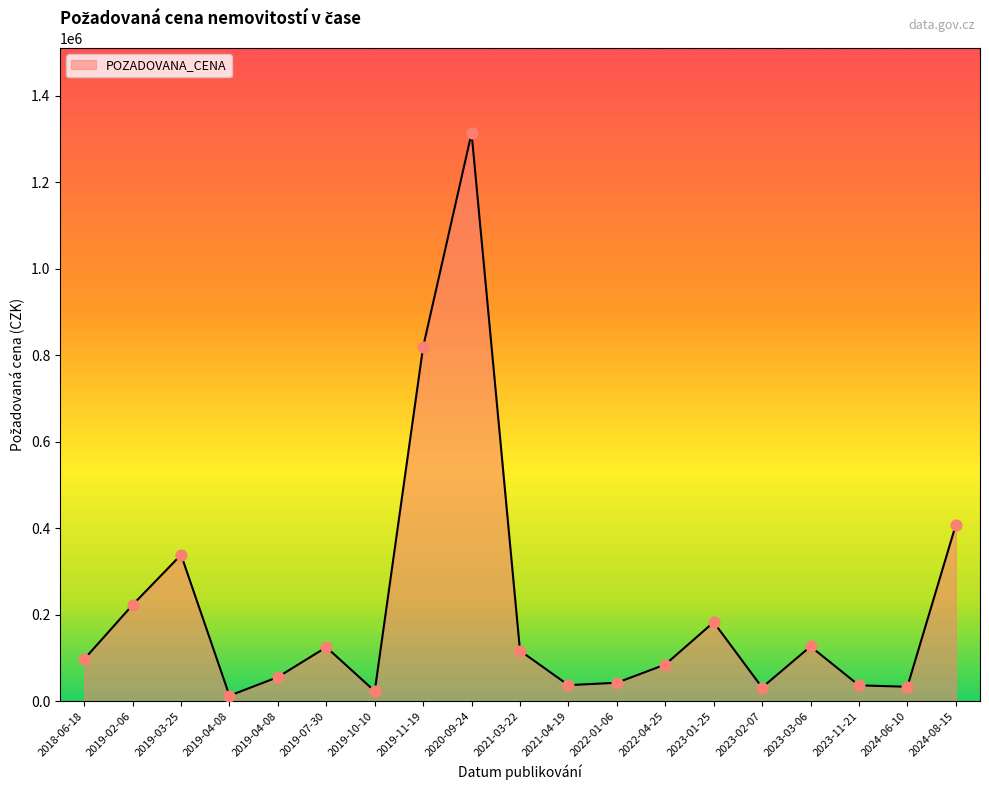

What is the ratio of the value at 2019-03-25 to the value at 2024-06-10?

10.0